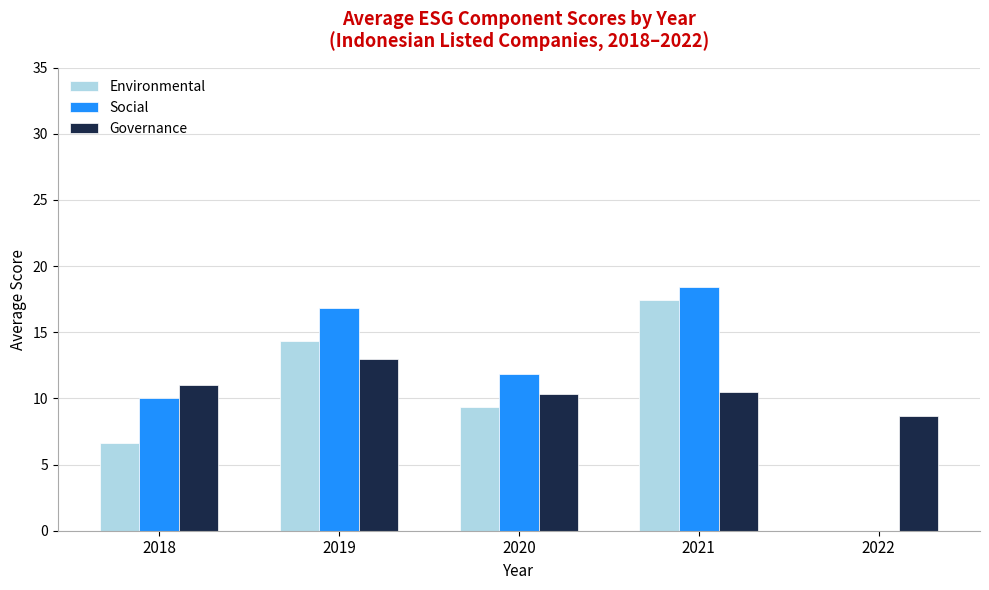

What is the sum of the Environmental values at 2020 and 2019?

23.7